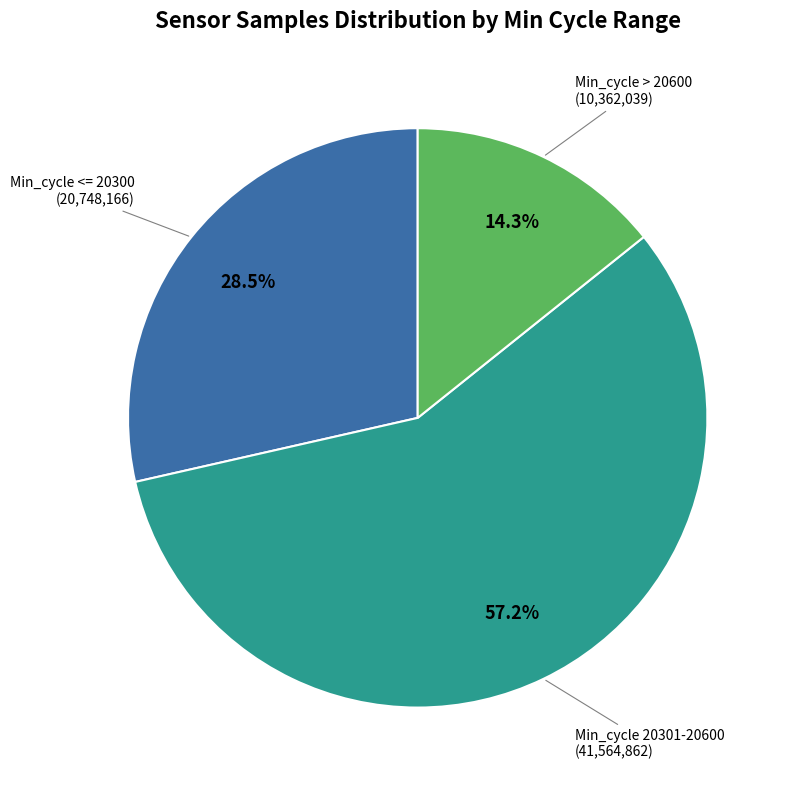

Does any single category account for the majority?

Yes